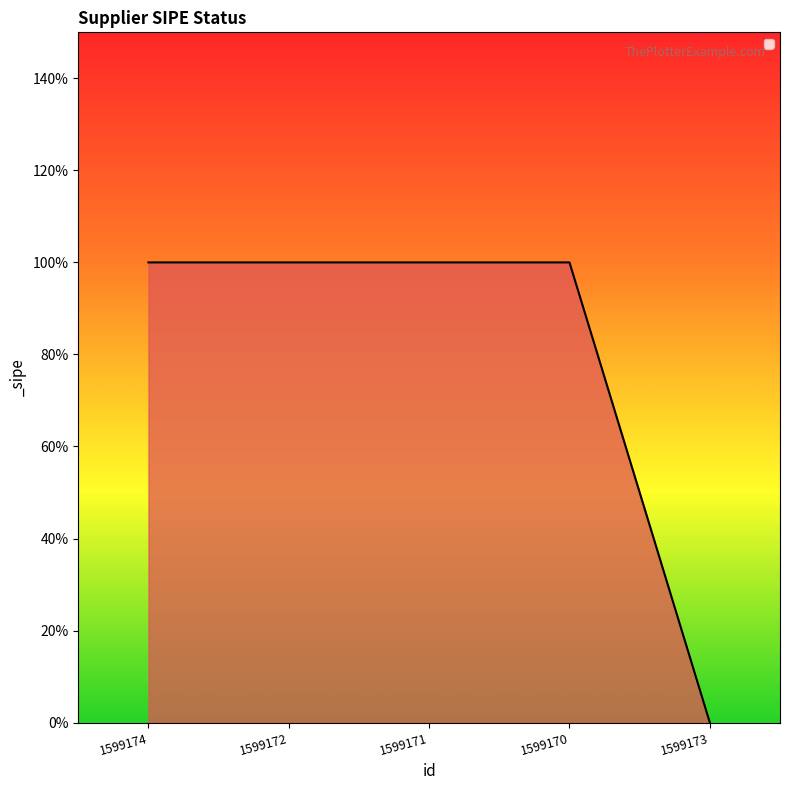

What is the label of the 5th point from the left?

1599173